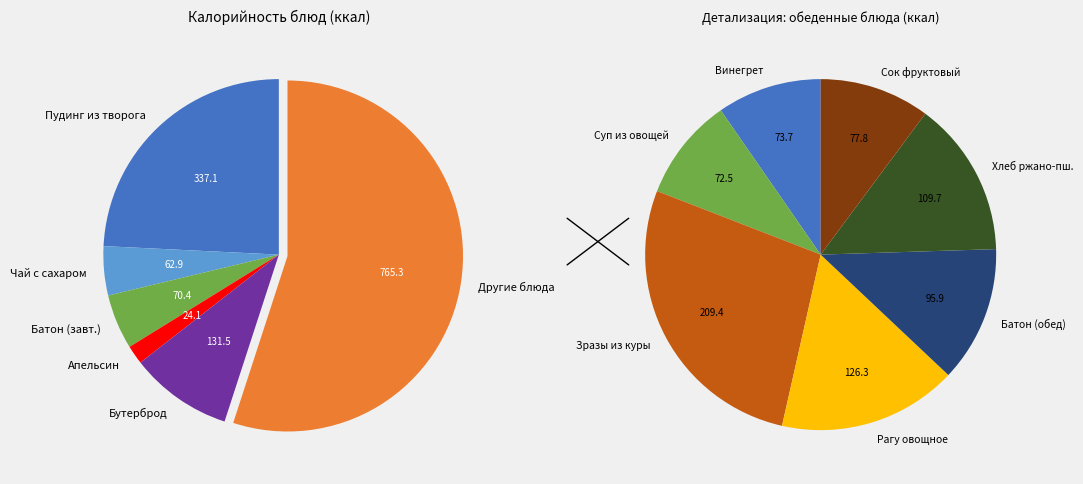

How many slices are in this pie chart?

12